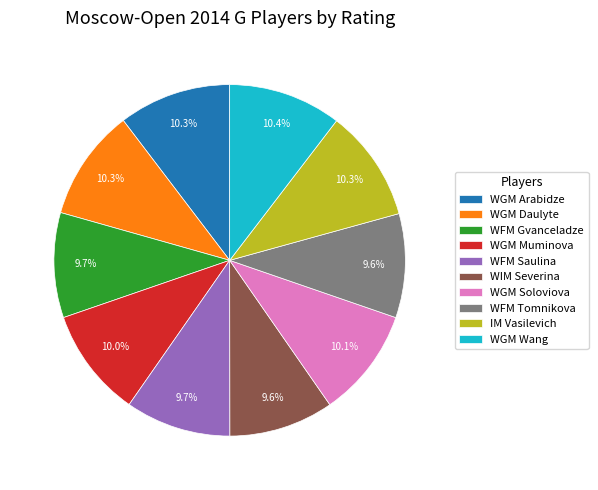

What is the ratio of the value at WIM Severina to the value at WGM Arabidze?

0.9